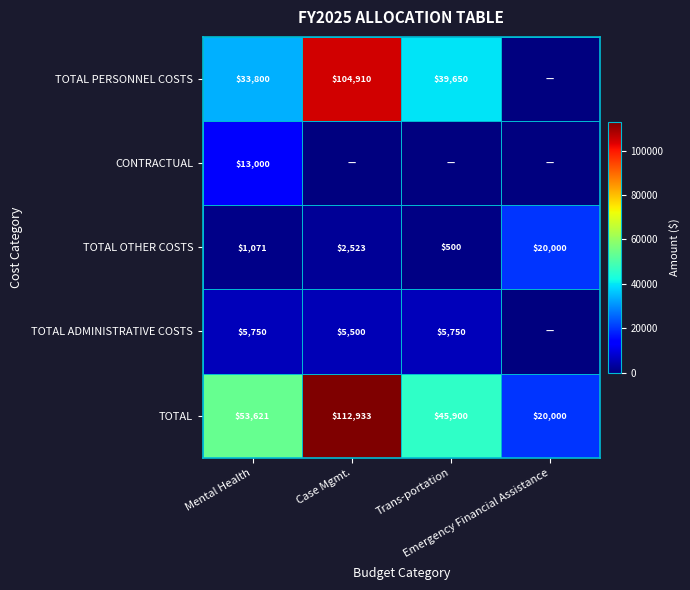

What is the average value of the TOTAL OTHER COSTS series?

6024